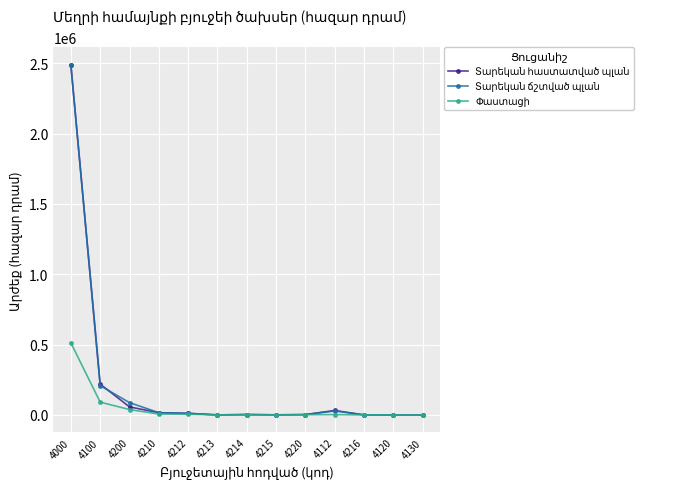

At which category is the sum across all series the highest?

4000